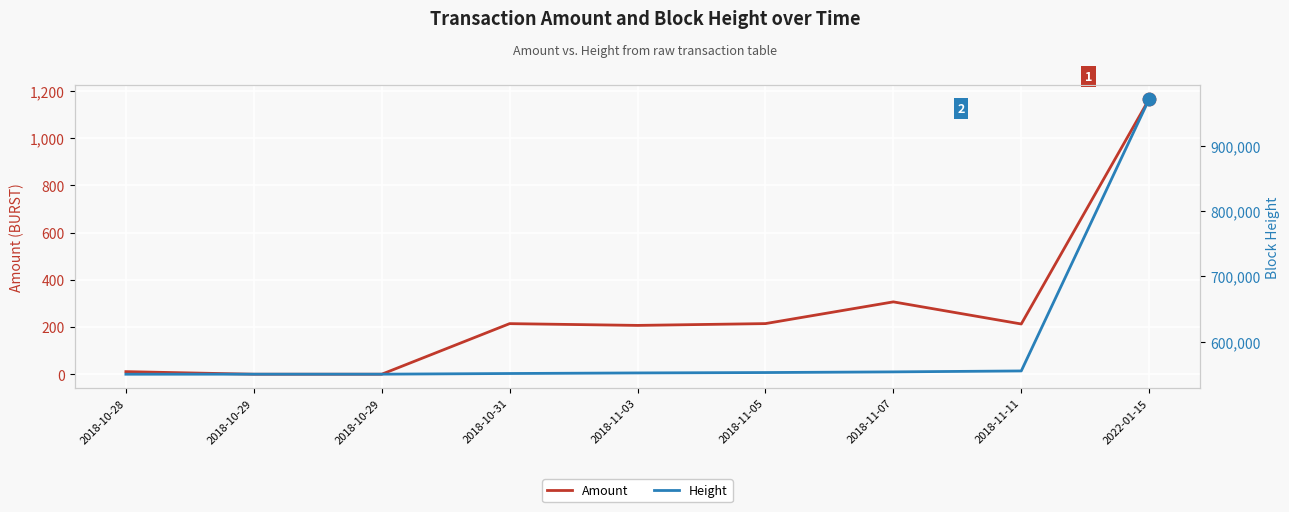

At which category is the sum across all series the highest?

2022-01-15